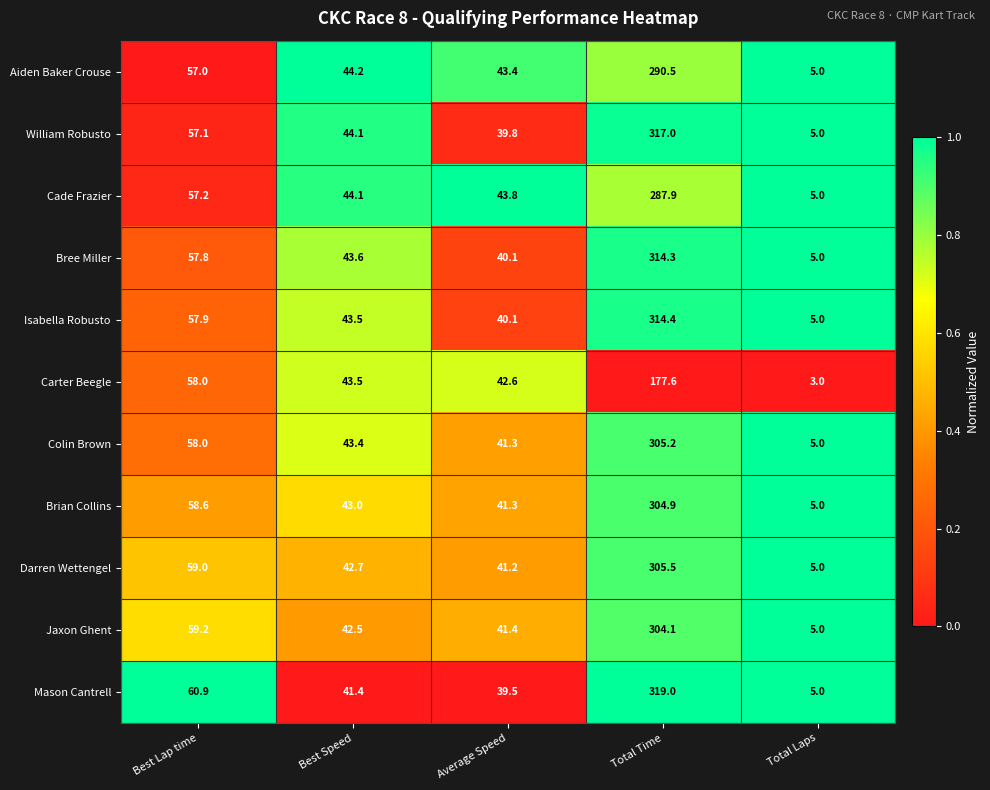

How many distinct data groups are displayed?

11